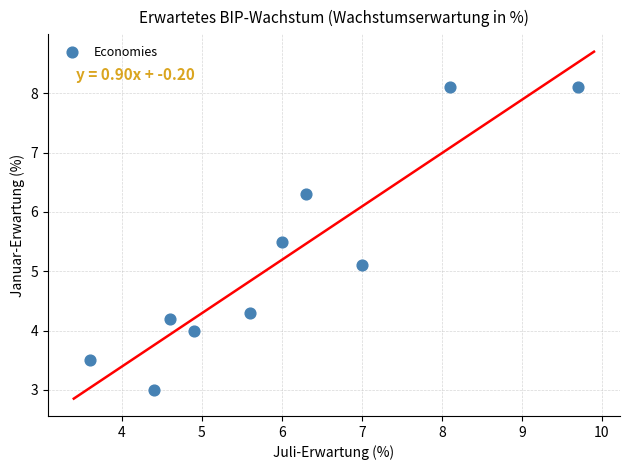

What is the average X value?

6.0